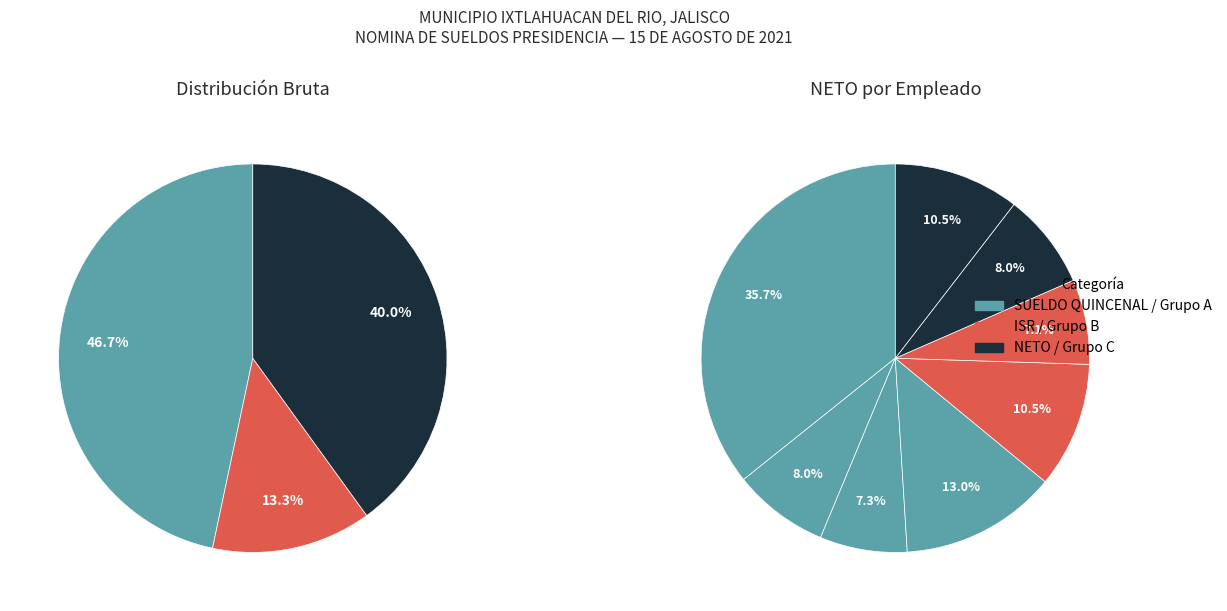

True or false: VILLAGOMEZ BUENO JUAN CARLOS accounts for 10% of the total.

True